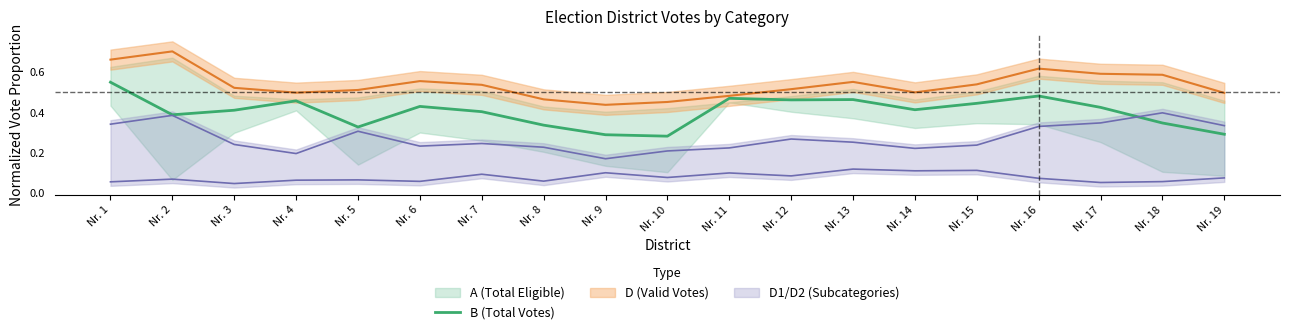

Does the chart display data point markers on the line(s)?

No